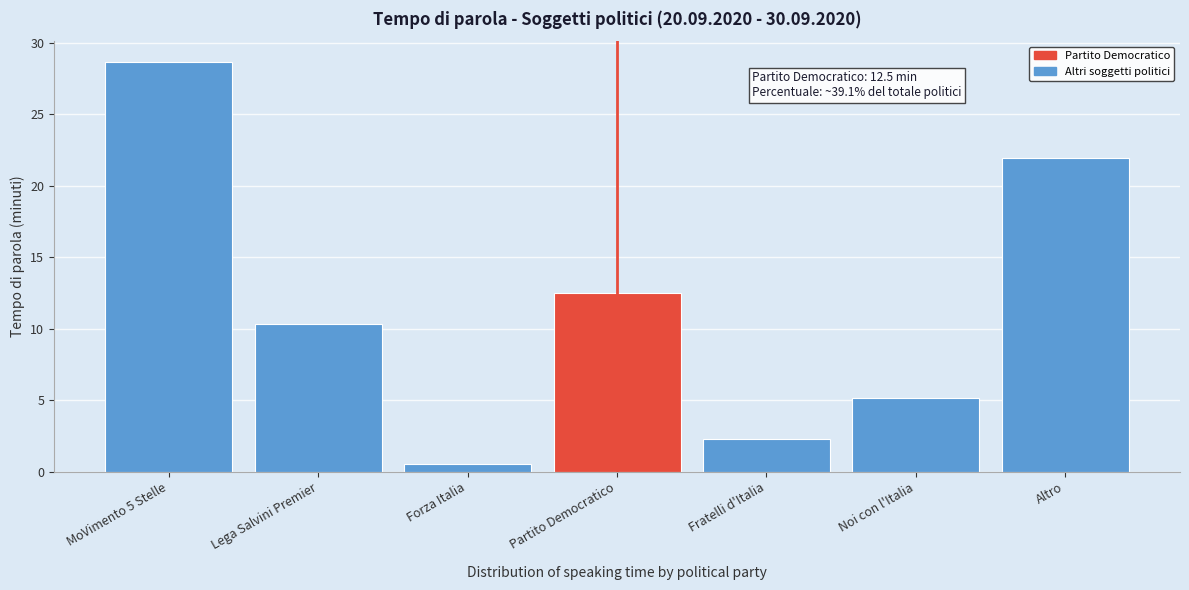

Reading left to right, what are all the values shown in this chart?

28.7	10.3	0.6	12.5	2.3	5.1	22.0